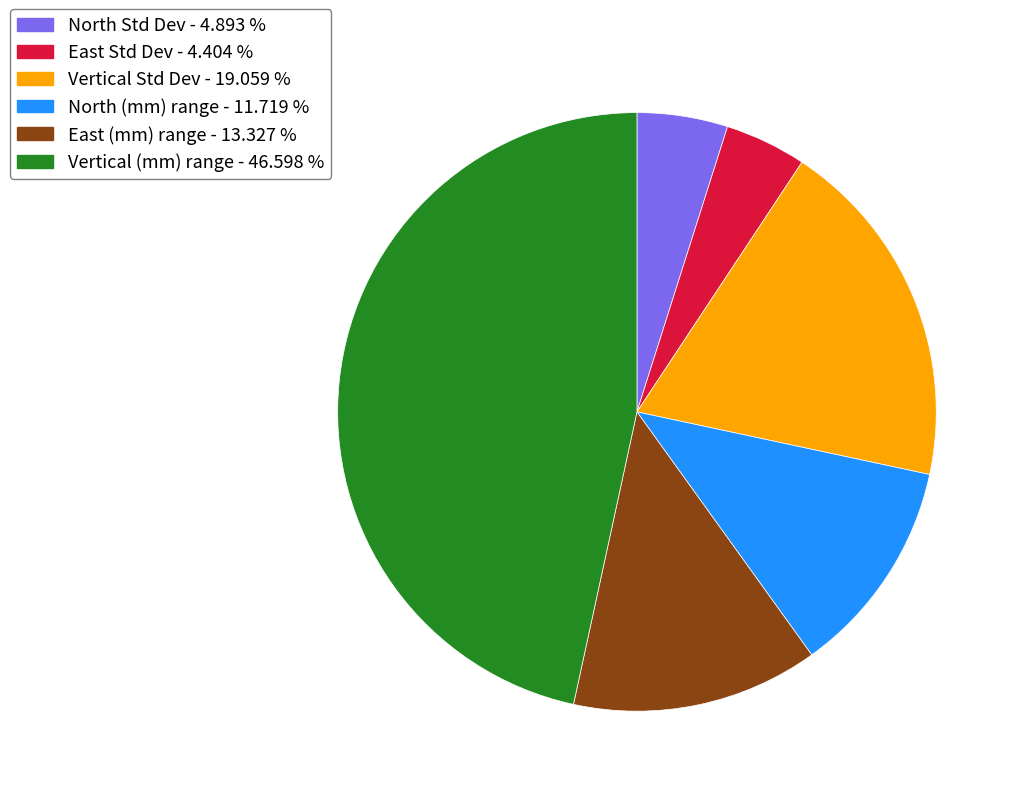

Which slice is the largest?

Vertical (mm) range - 46.598 %